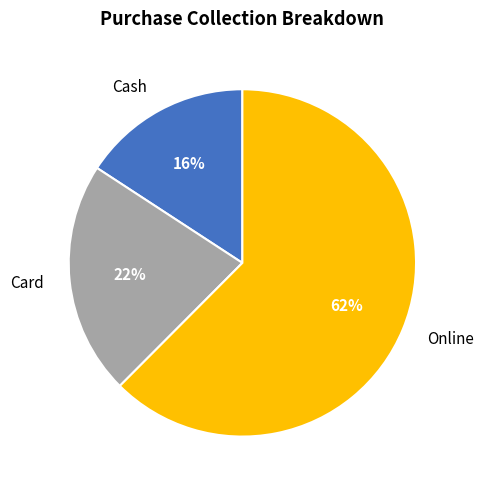

Which slice represents more than half of the pie?

Online